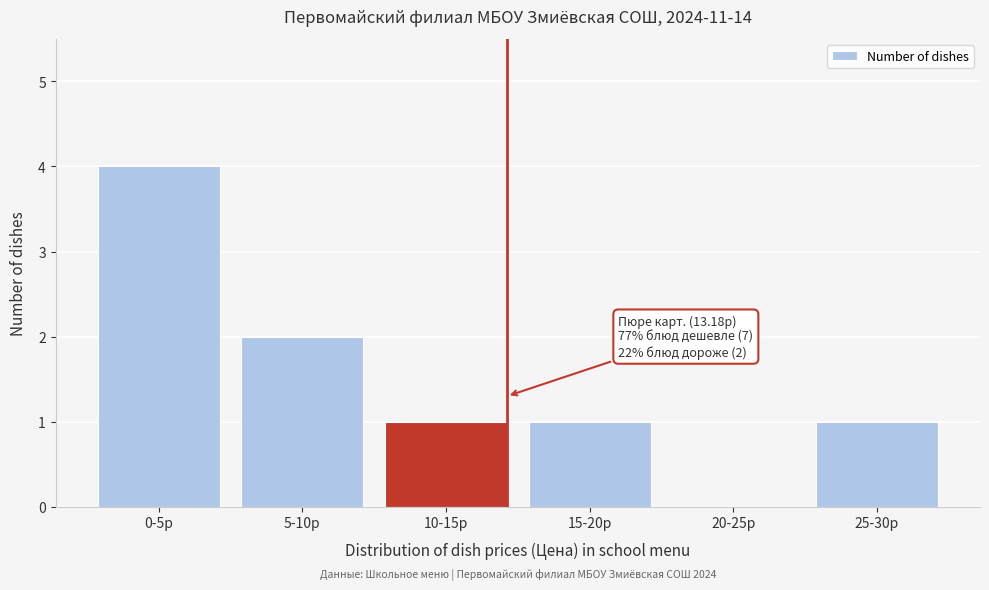

Reading left to right, transcribe all the data shown in this chart.

0-5р=4	5-10р=2	10-15р=1	15-20р=1	20-25р=0	25-30р=1